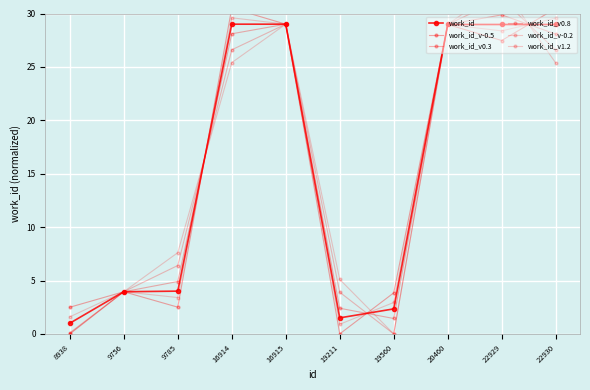

At which label does work_id_v0.3 reach its peak?

22929